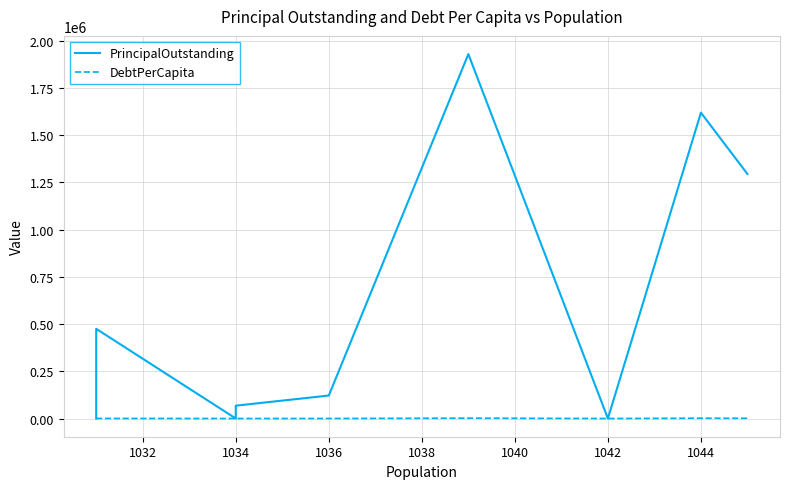

What is the difference between the maximum and minimum values in the PrincipalOutstanding series?

1930000.0